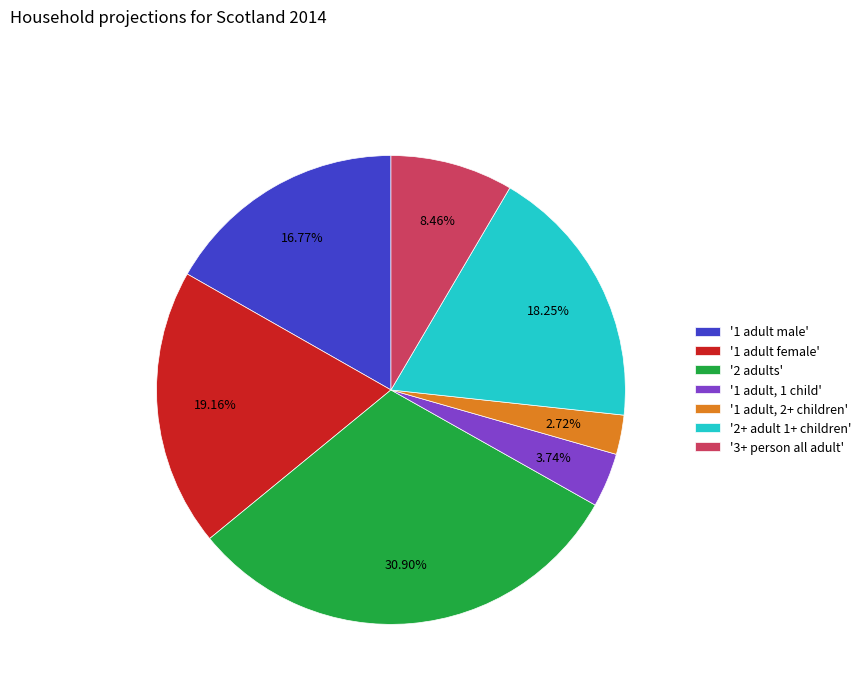

What is the smallest slice in the pie chart?

'1 adult, 2+ children'